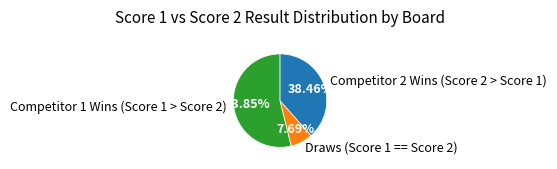

Rank the categories by value from lowest to highest.

Draws (Score 1 == Score 2), Competitor 2 Wins (Score 2 > Score 1), Competitor 1 Wins (Score 1 > Score 2)